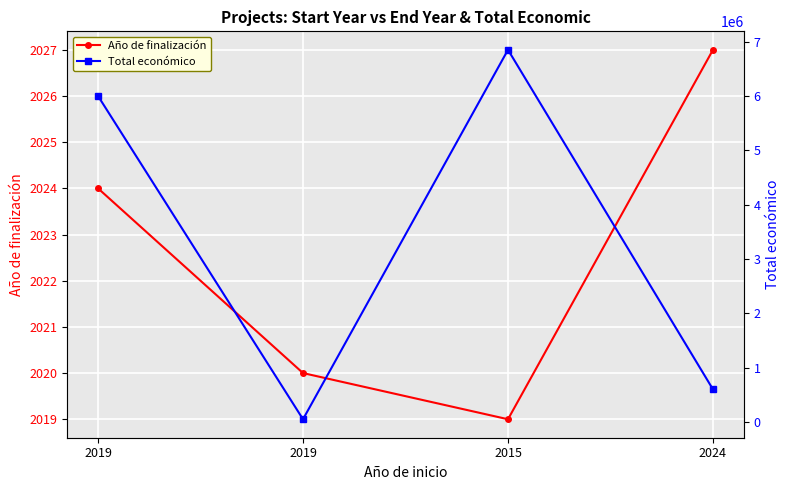

What is the total value across all series at 2015?

6852019